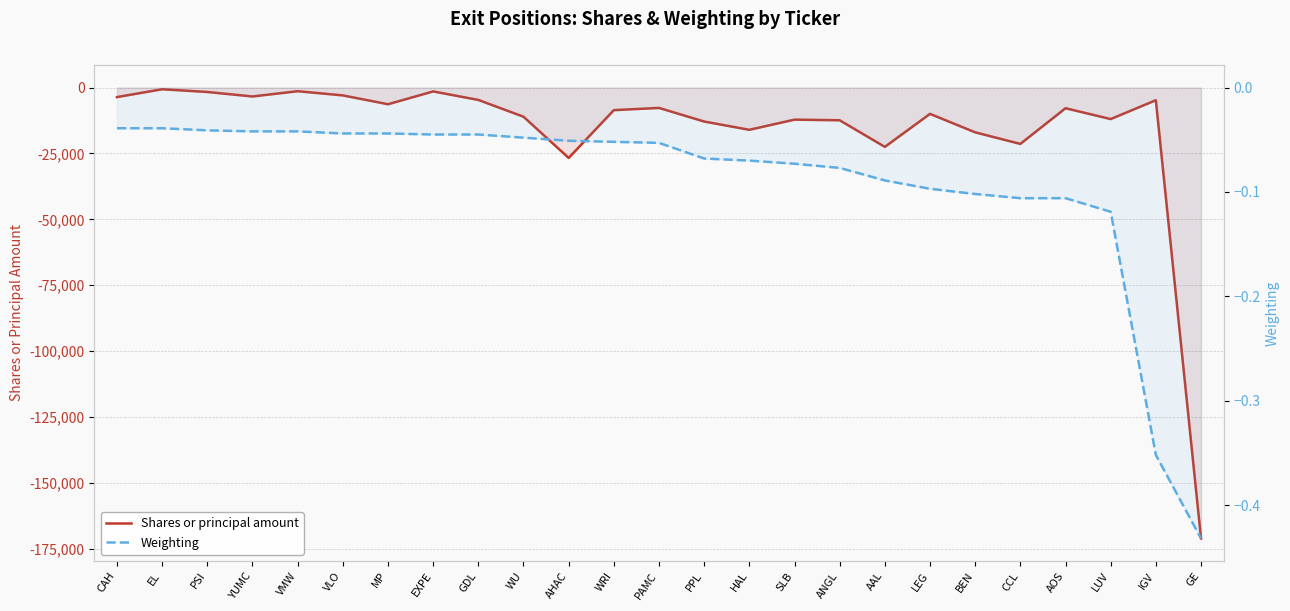

What is the label of the 3rd point from the right?

LUV